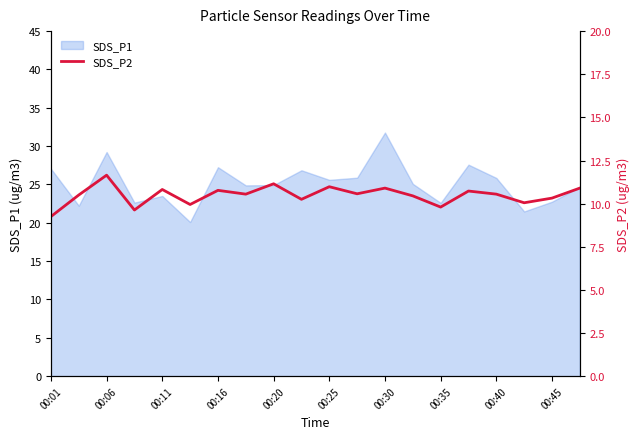

How many categories are shown in the chart?

20